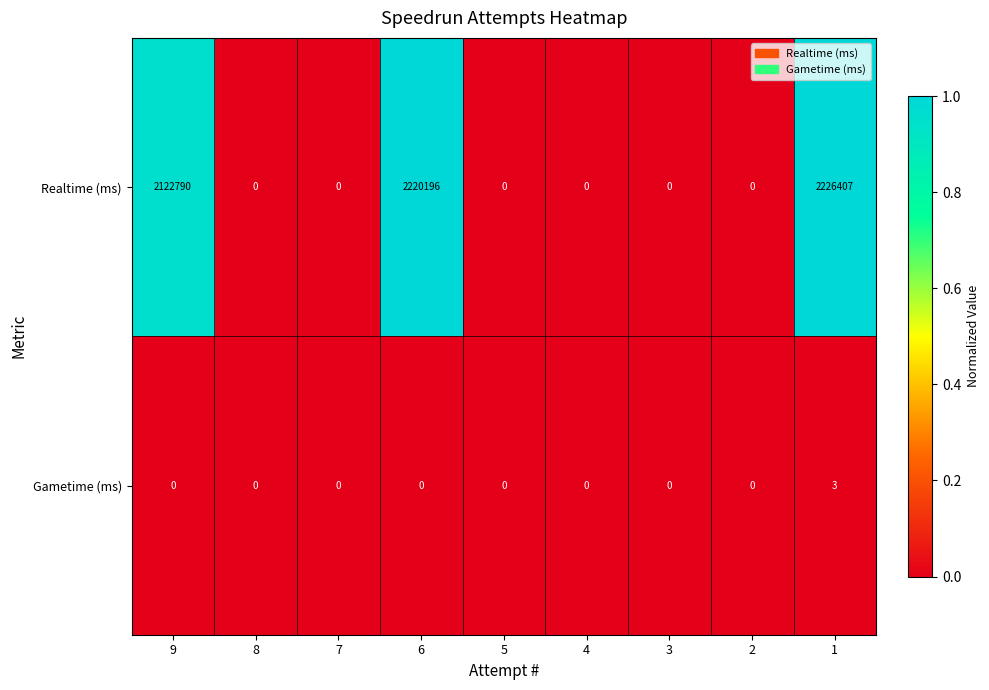

List the series in order of their peak value, highest first.

Realtime (ms), Gametime (ms)